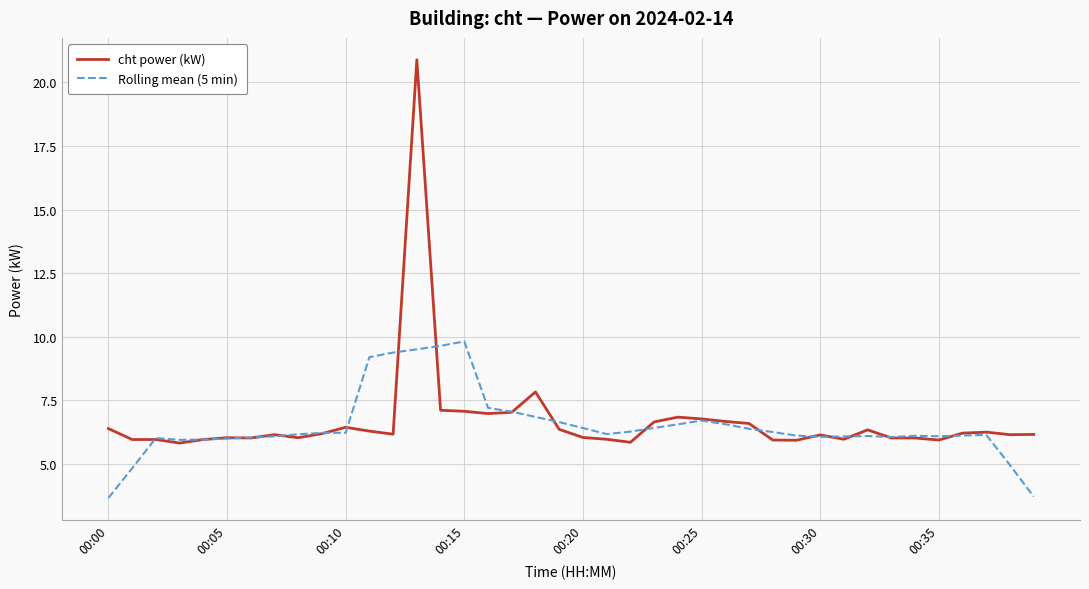

What is the lowest value of the Rolling mean (5 min) series?

3.7